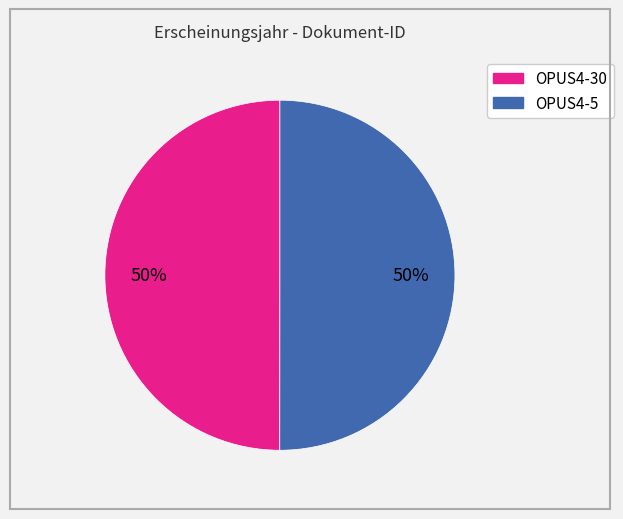

Is it true that OPUS4-5 is 58% of the pie?

False